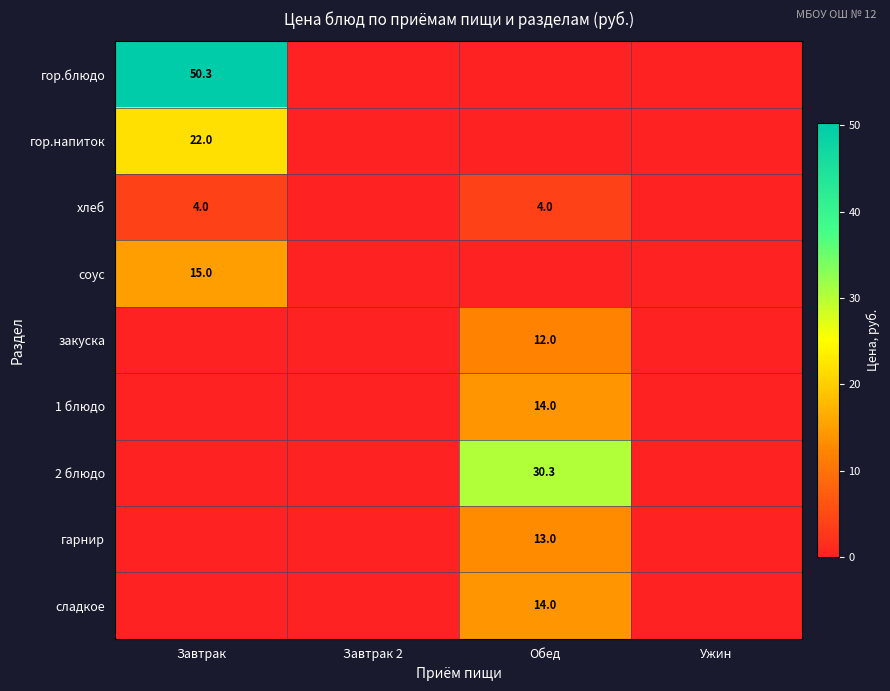

True or false: гор.блюдо has a value of 77.3 at Завтрак.

False